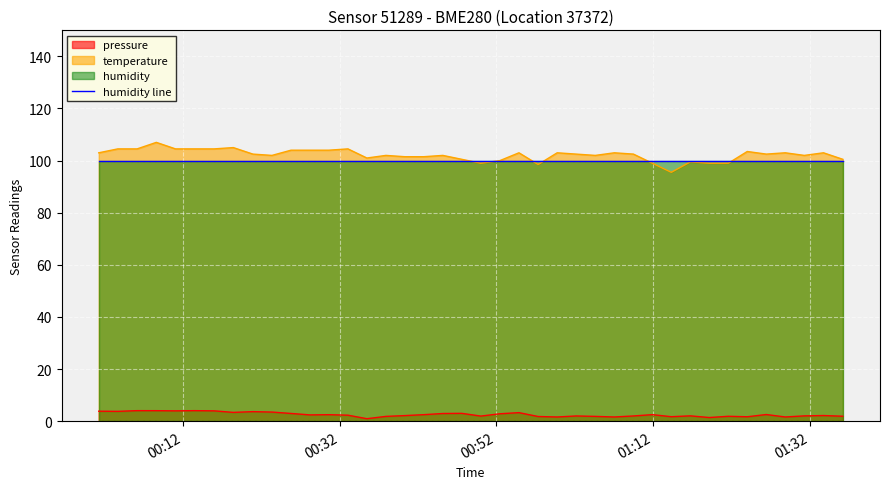

Which series has the largest range (max minus min)?

temperature